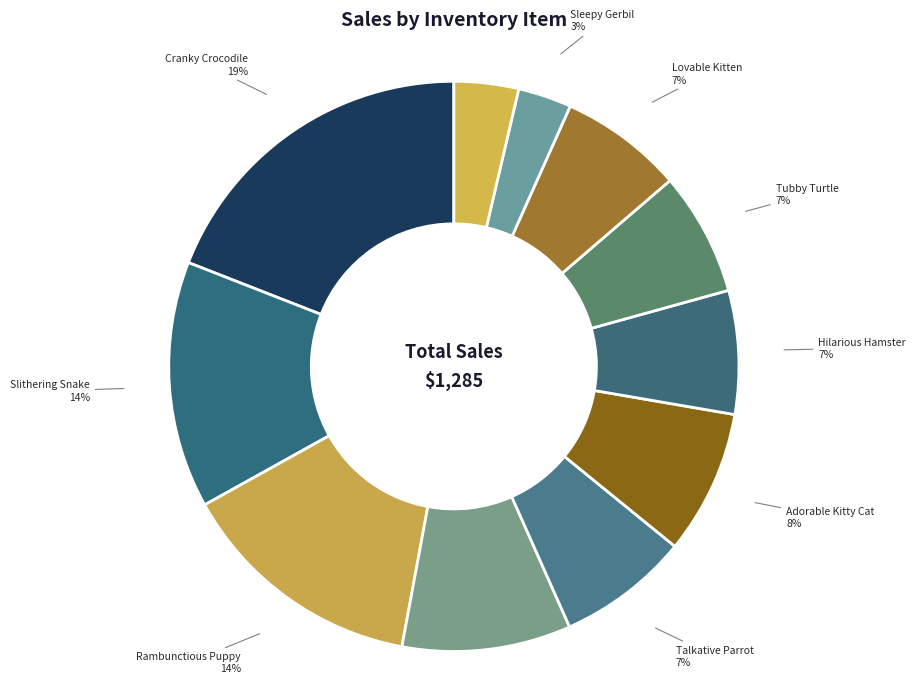

Which slice is the largest?

Cranky Crocodile